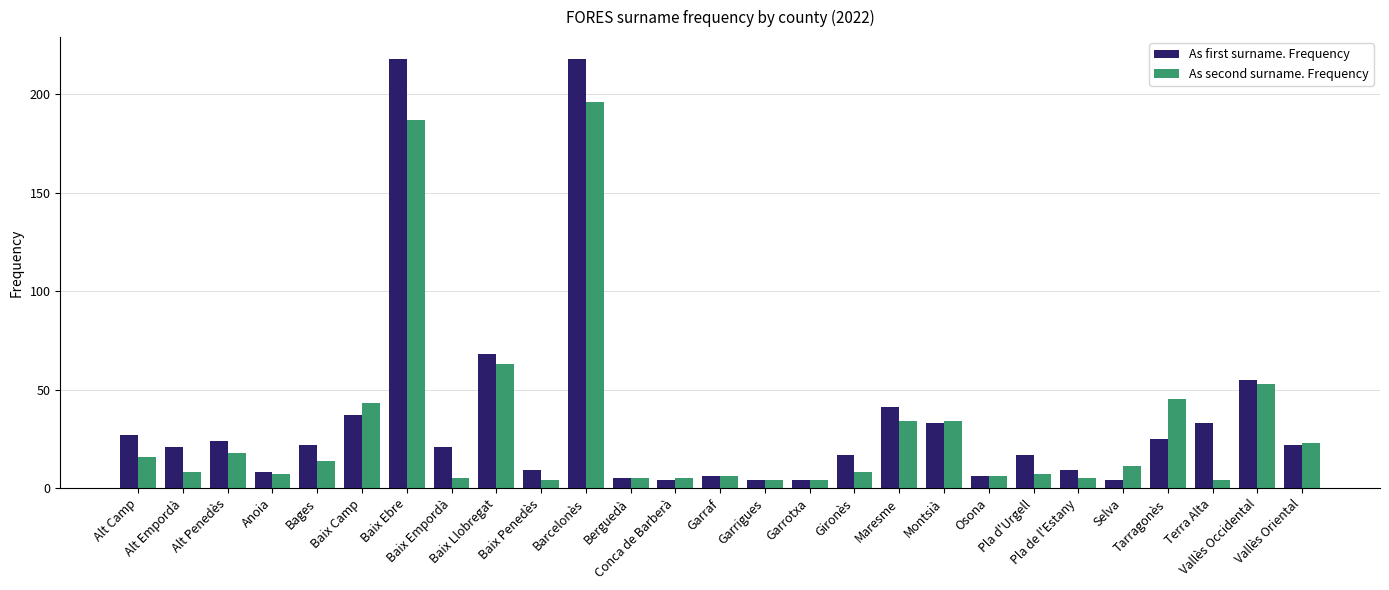

What is the maximum value shown in the chart?

218